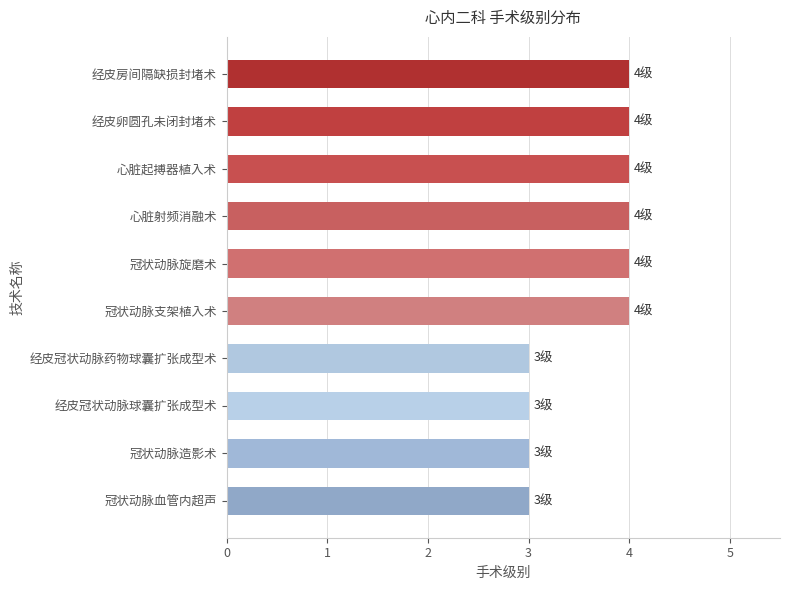

Which has a higher value, 经皮冠状动脉药物球囊扩张成型术 or 经皮卵圆孔未闭封堵术?

经皮卵圆孔未闭封堵术